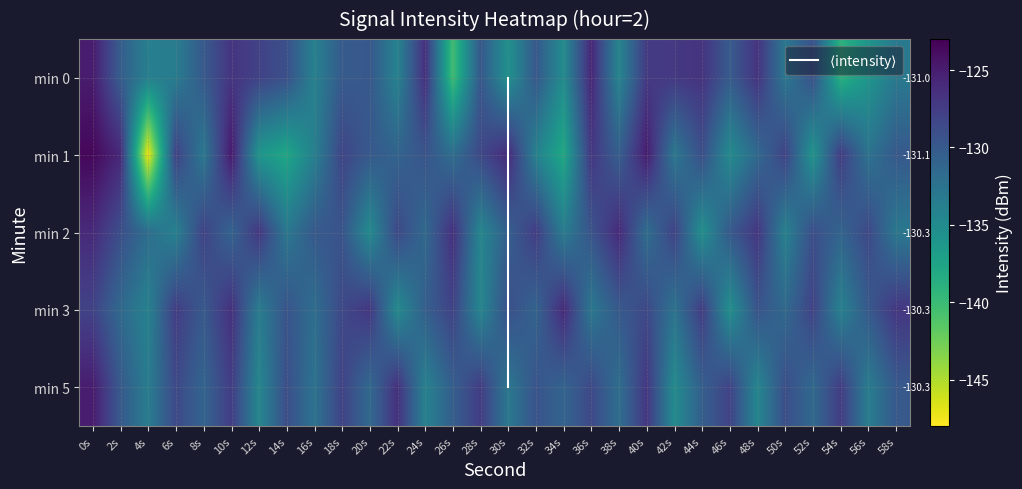

Is the value of 0 at 34s greater than the value of 2 at 40s?

No